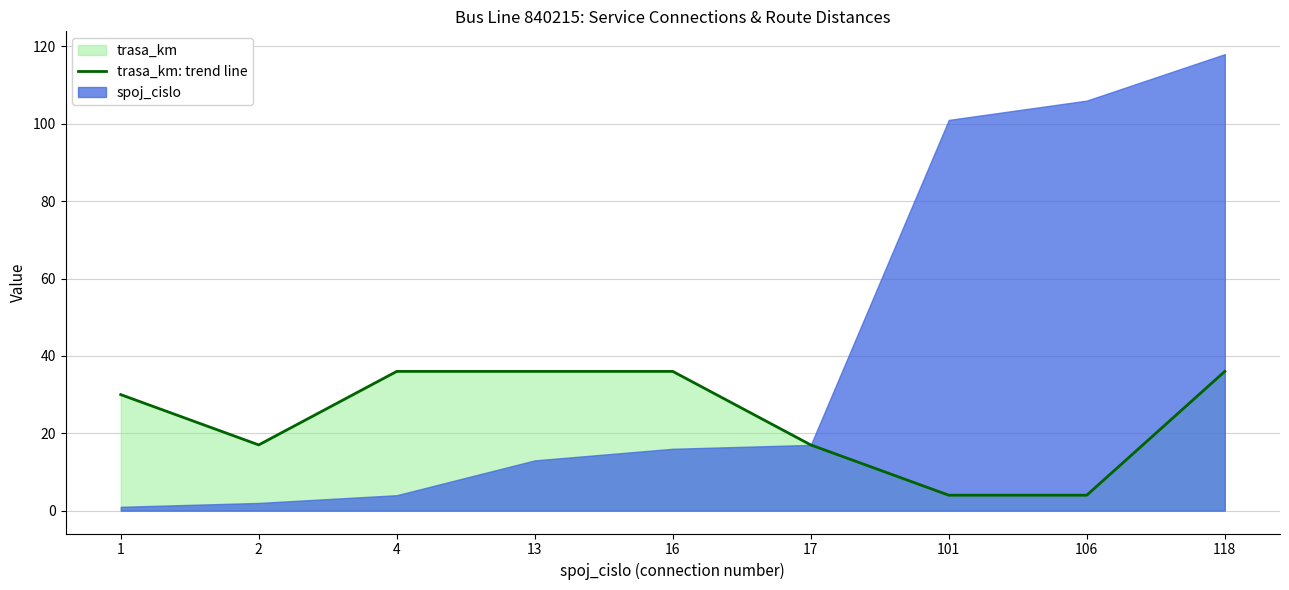

How many lines are shown in the chart?

1